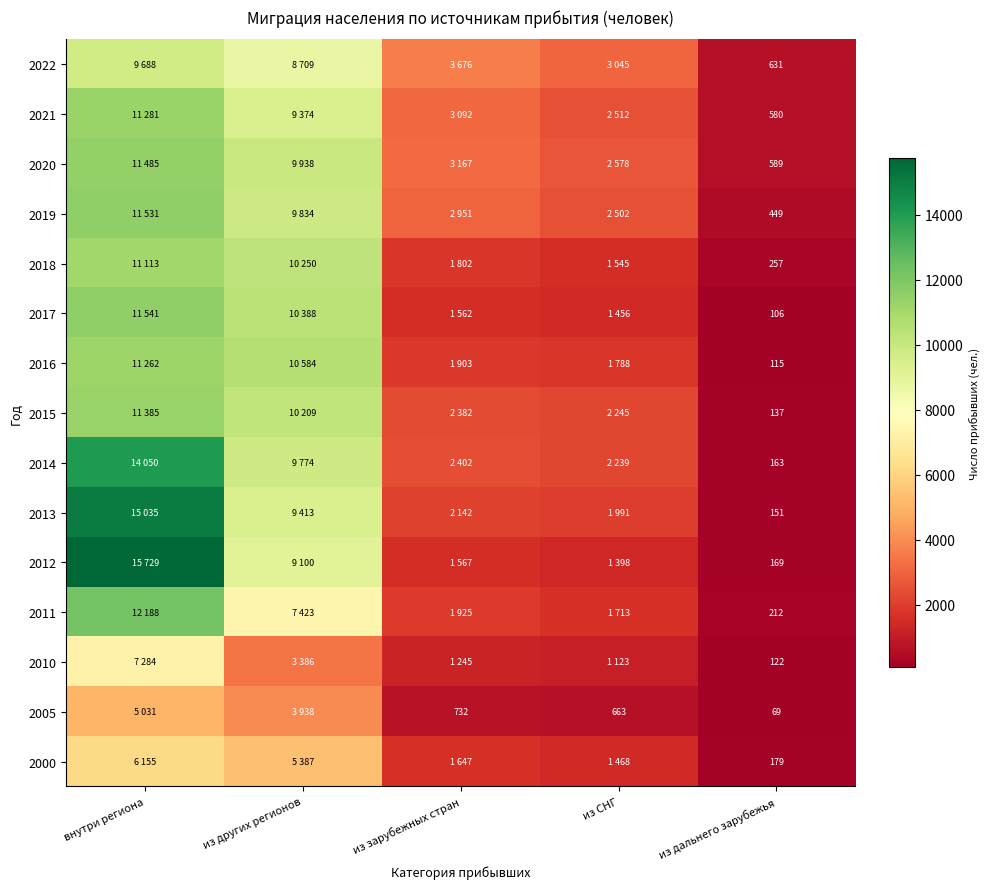

What is the difference between the highest and lowest values at из дальнего зарубежья?

562